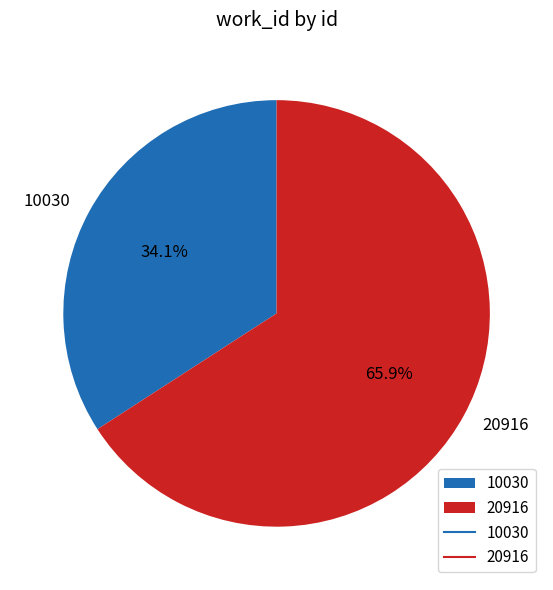

What percentage is NOT represented by 20916?

34.1%